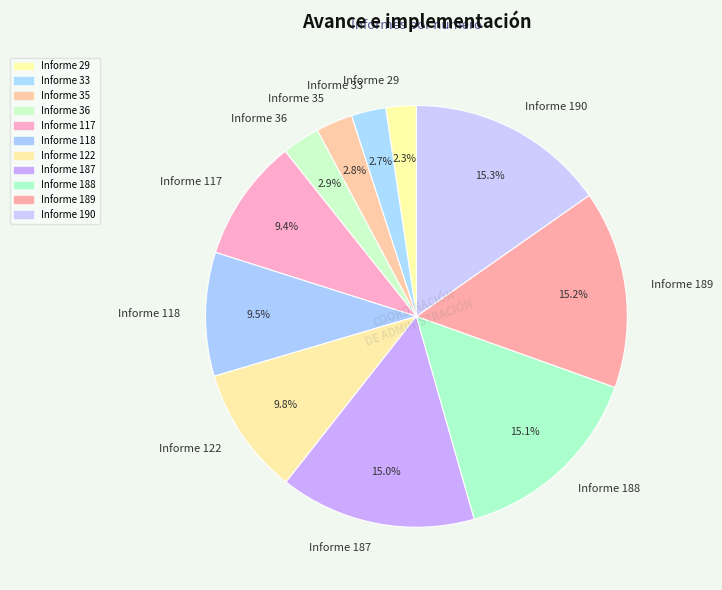

Is Informe 29 the majority of the pie?

No